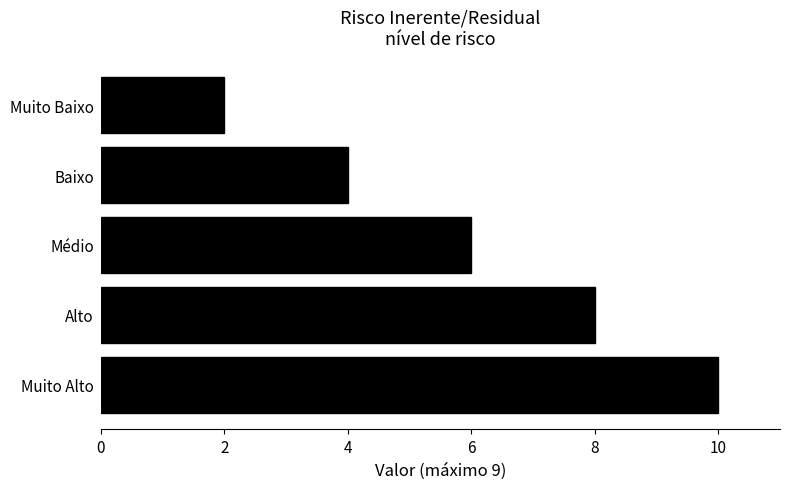

What position from the top is Muito Alto?

5